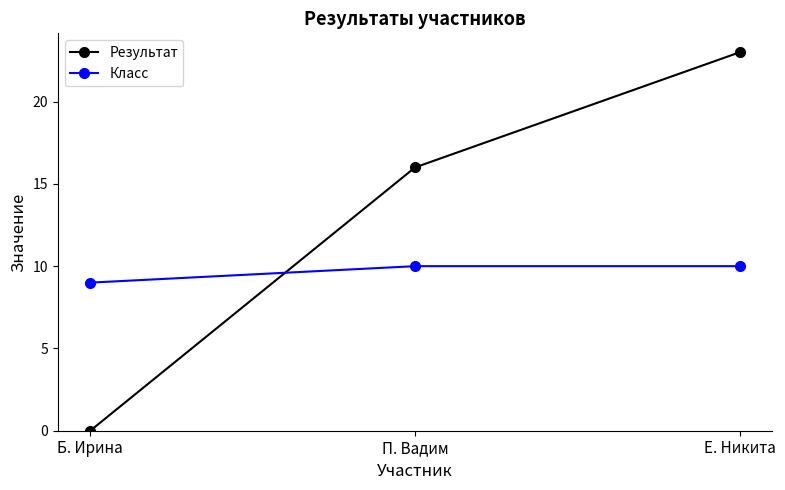

Where is Результат nearest to the value 11?

П. Вадим